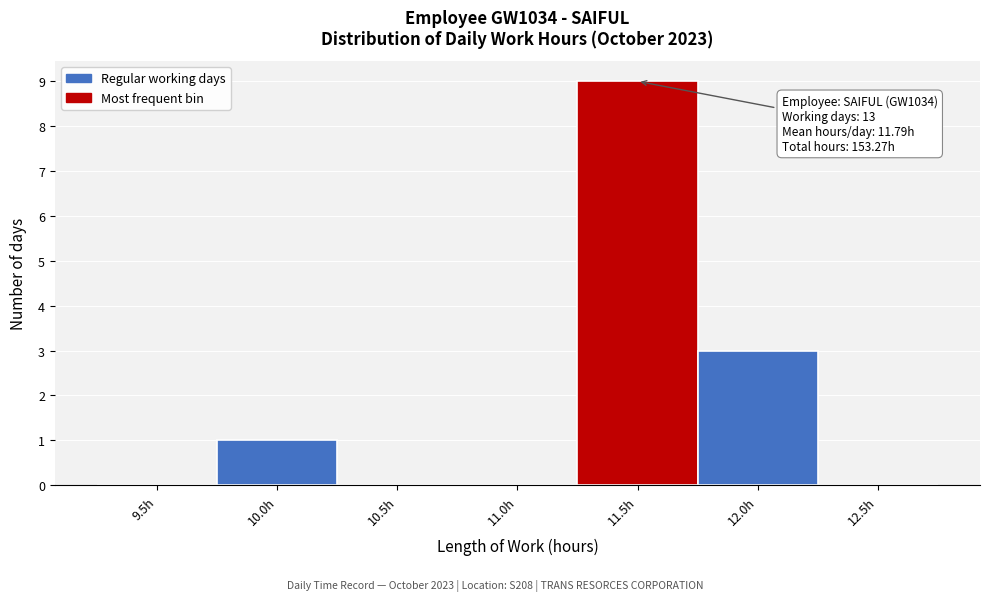

Reading left to right, extract all data points from this chart.

9.5h=0	10.0h=1	10.5h=0	11.0h=0	11.5h=9	12.0h=3	12.5h=0